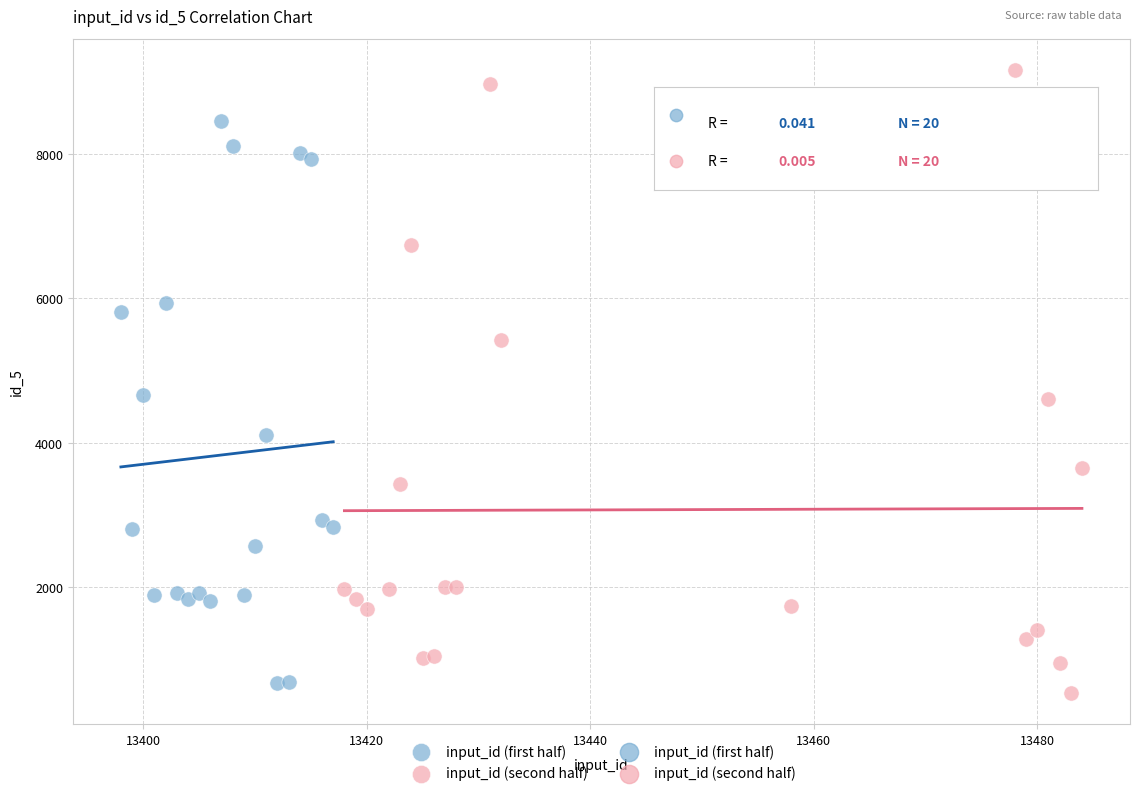

Which series reaches the maximum Y coordinate?

input_id (second half)